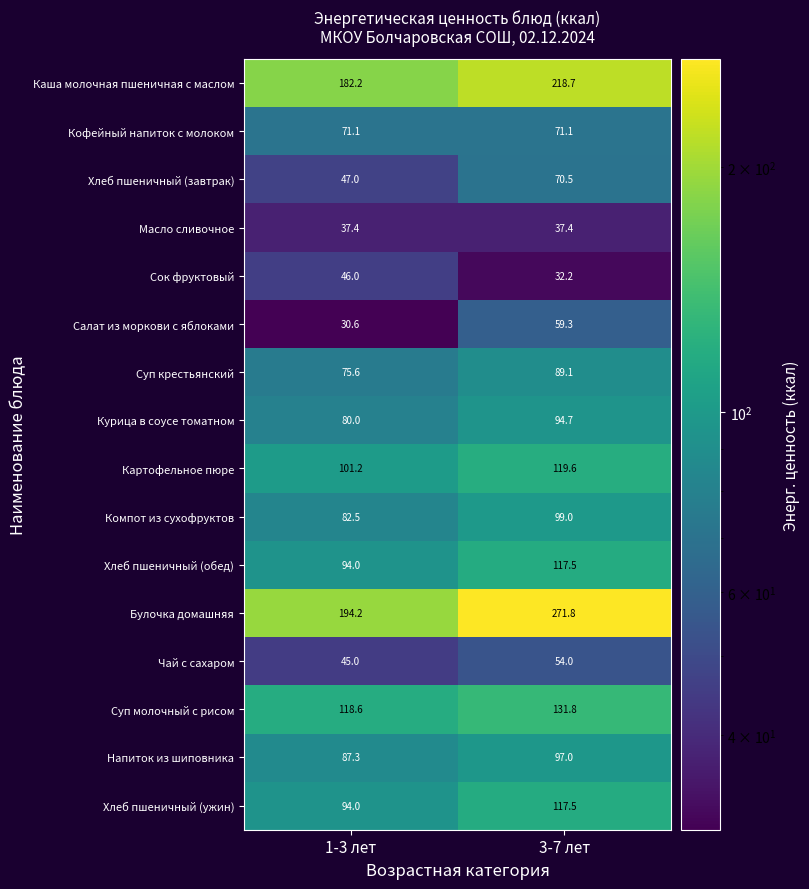

What is the sum of all Суп молочный с рисом values?

250.4